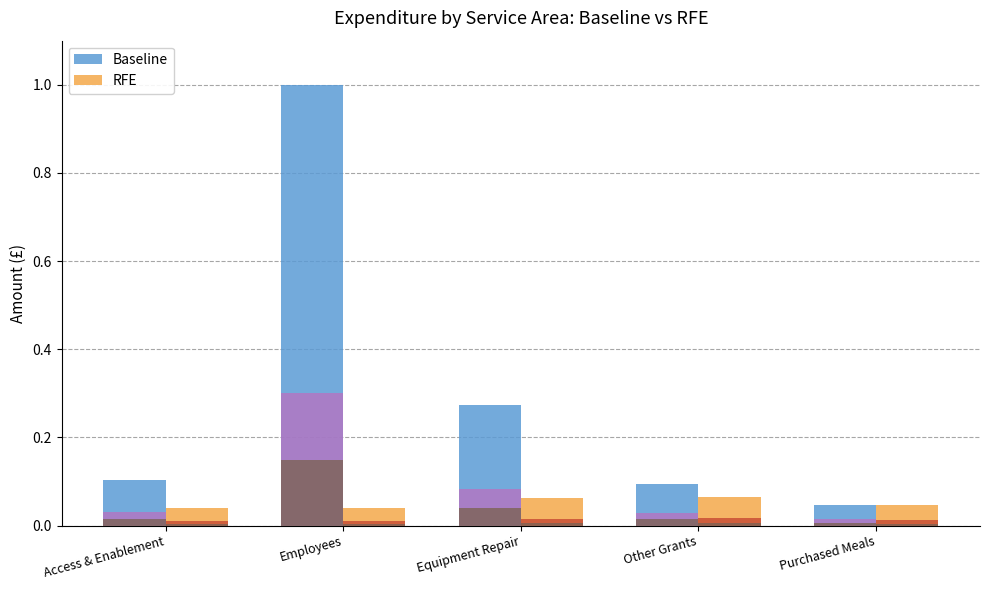

Which series has the widest spread of values?

Baseline